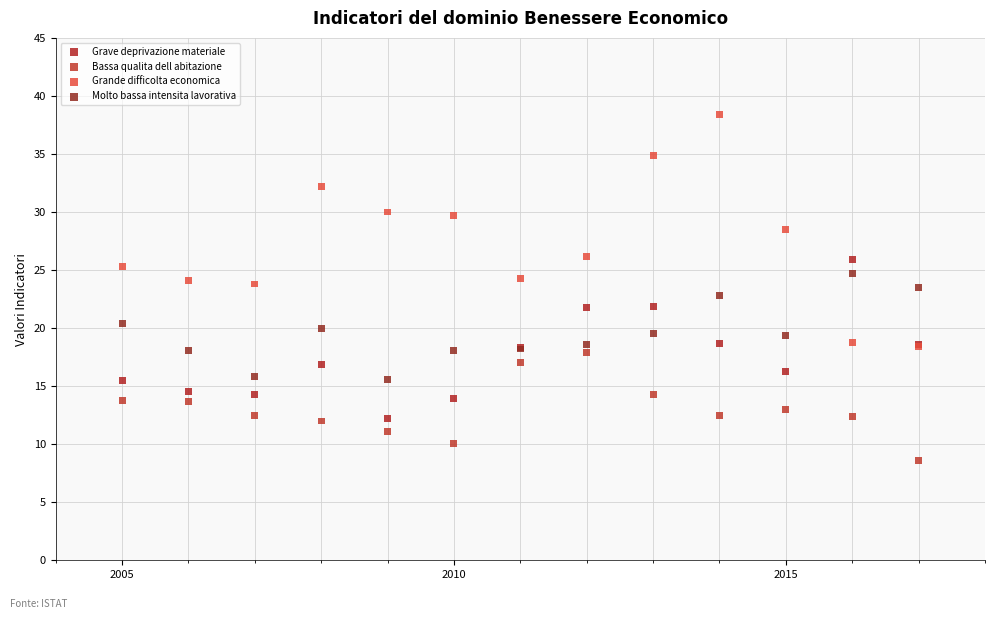

In the Grande difficolta economica series, what Y value is closest to 28?

28.5